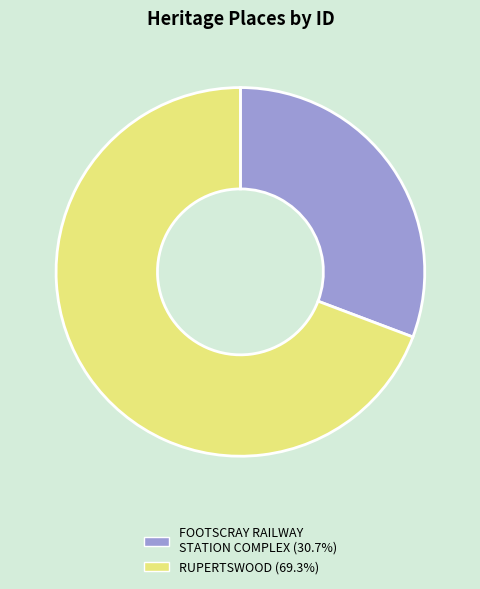

Which category has the smallest portion of the pie?

FOOTSCRAY RAILWAY STATION COMPLEX